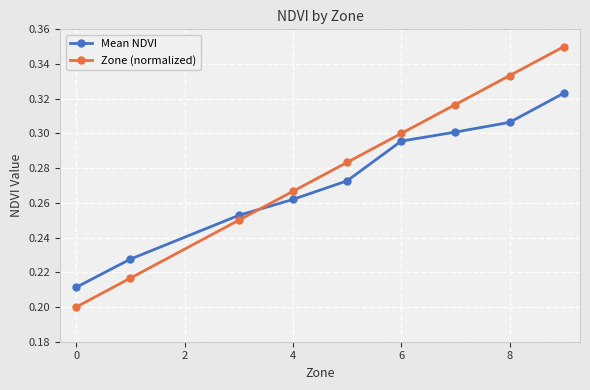

Which series has the largest total across all categories?

Zone (normalized)